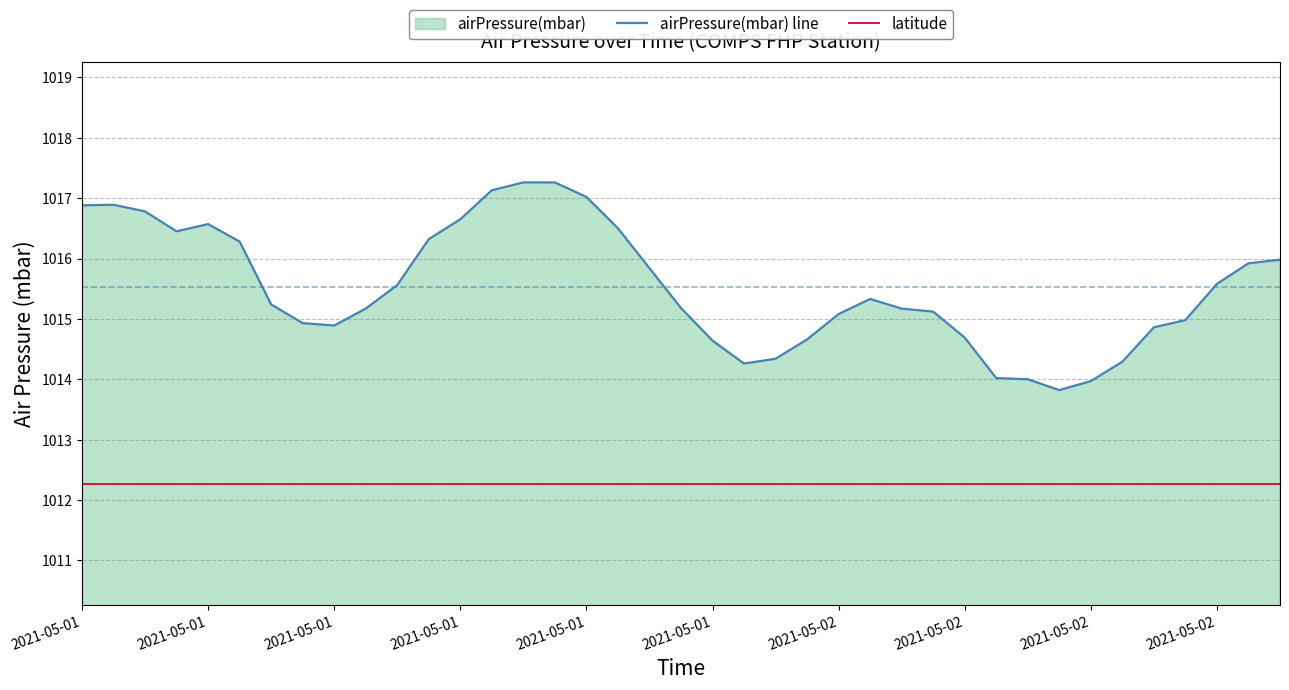

Reading left to right, list all the values displayed in this chart.

airPressure(mbar) line: 1016.9	1016.9	1016.8	1016.5	1016.6	1016.3	1015.2	1014.9	1014.9	1015.2	1015.6	1016.3	1016.6	1017.1	1017.3	1017.3	1017.0	1016.5	1015.8	1015.2	1014.6	1014.3	1014.3	1014.7	1015.1	1015.3	1015.2	1015.1	1014.7	1014.0	1014.0	1013.8	1014.0	1014.3	1014.9	1015.0	1015.6	1015.9	1016.0
latitude: 1012.3	1012.3	1012.3	1012.3	1012.3	1012.3	1012.3	1012.3	1012.3	1012.3	1012.3	1012.3	1012.3	1012.3	1012.3	1012.3	1012.3	1012.3	1012.3	1012.3	1012.3	1012.3	1012.3	1012.3	1012.3	1012.3	1012.3	1012.3	1012.3	1012.3	1012.3	1012.3	1012.3	1012.3	1012.3	1012.3	1012.3	1012.3	1012.3